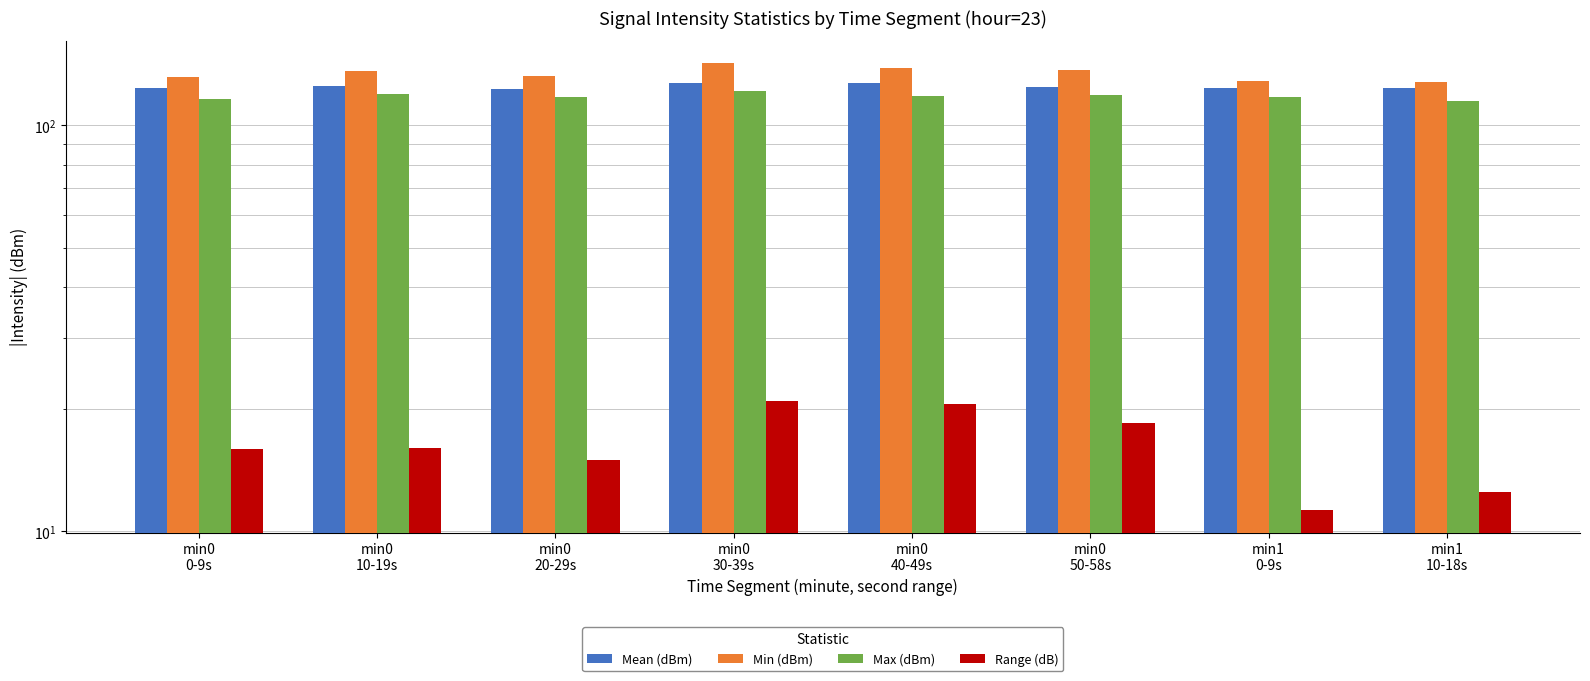

How many data points in Mean (dBm) are less than 124?

4